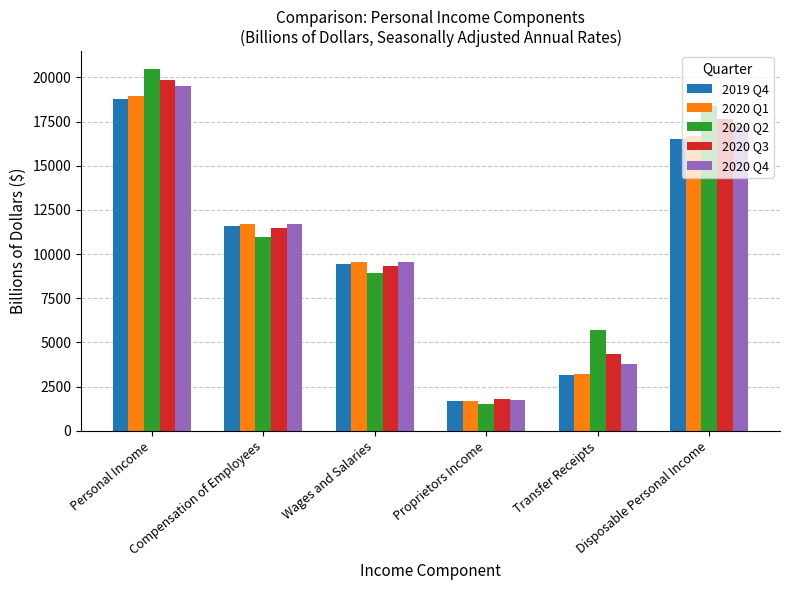

Which series changed the most between Compensation of Employees and Transfer Receipts?

2020 Q1